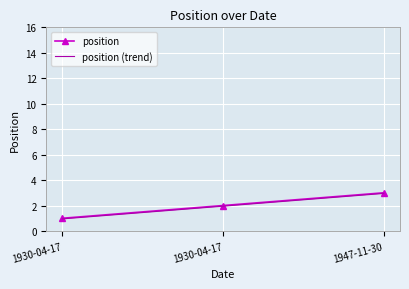

What are all the series names shown in the legend?

position, position (trend)